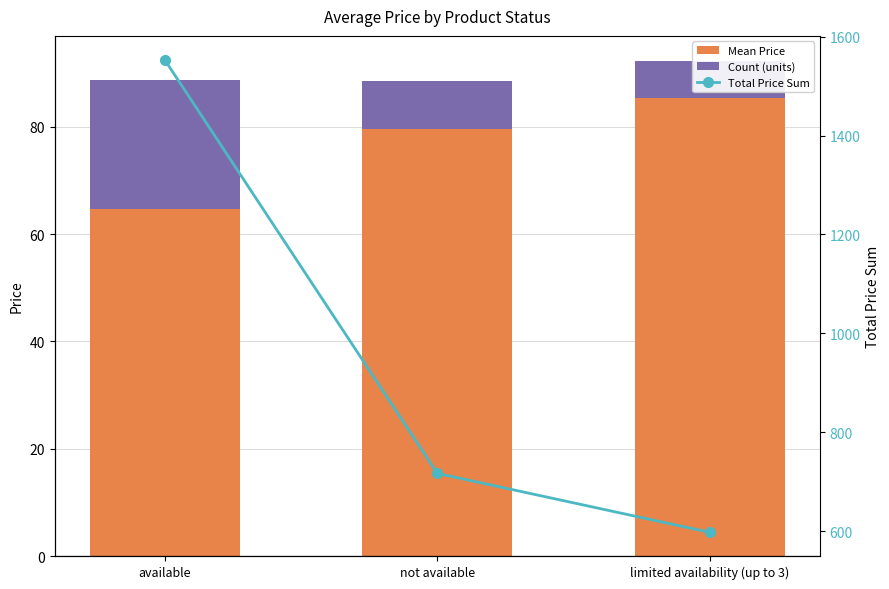

Between available and not available, which series saw the biggest shift?

Total Price Sum